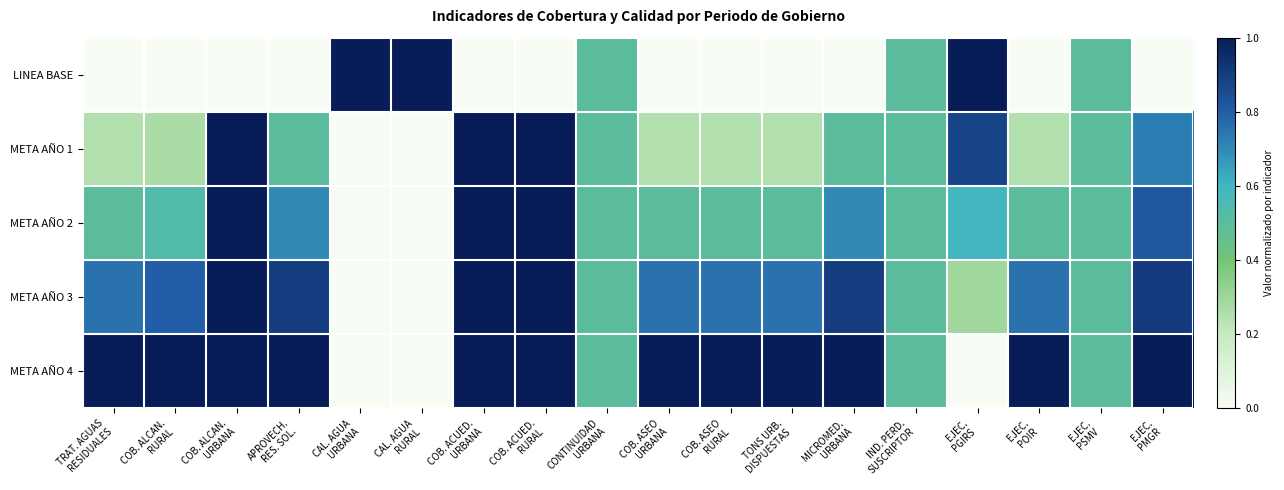

Reading left to right, extract all data points from this chart.

LINEA BASE: TRAT. AGUAS
RESIDUALES=0.0	COB. ALCAN.
RURAL=0.0	COB. ALCAN.
URBANA=0.0	APROVECH.
RES. SOL.=0.0	CAL. AGUA
URBANA=1.0	CAL. AGUA
RURAL=1.0	COB. ACUED.
URBANA=0.0	COB. ACUED.
RURAL=0.0	CONTINUIDAD
URBANA=0.5	COB. ASEO
URBANA=0.0	COB. ASEO
RURAL=0.0	TONS URB.
DISPUESTAS=0.0	MICROMED.
URBANA=0.0	IND. PERD.
SUSCRIPTOR=0.5	EJEC.
PGIRS=1.0	EJEC.
POIR=0.0	EJEC.
PSMV=0.5	EJEC.
PMGR=0.0
META AÑO 1: TRAT. AGUAS
RESIDUALES=0.2	COB. ALCAN.
RURAL=0.3	COB. ALCAN.
URBANA=1.0	APROVECH.
RES. SOL.=0.5	CAL. AGUA
URBANA=0.0	CAL. AGUA
RURAL=0.0	COB. ACUED.
URBANA=1.0	COB. ACUED.
RURAL=1.0	CONTINUIDAD
URBANA=0.5	COB. ASEO
URBANA=0.2	COB. ASEO
RURAL=0.2	TONS URB.
DISPUESTAS=0.2	MICROMED.
URBANA=0.5	IND. PERD.
SUSCRIPTOR=0.5	EJEC.
PGIRS=0.9	EJEC.
POIR=0.2	EJEC.
PSMV=0.5	EJEC.
PMGR=0.7
META AÑO 2: TRAT. AGUAS
RESIDUALES=0.5	COB. ALCAN.
RURAL=0.5	COB. ALCAN.
URBANA=1.0	APROVECH.
RES. SOL.=0.7	CAL. AGUA
URBANA=0.0	CAL. AGUA
RURAL=0.0	COB. ACUED.
URBANA=1.0	COB. ACUED.
RURAL=1.0	CONTINUIDAD
URBANA=0.5	COB. ASEO
URBANA=0.5	COB. ASEO
RURAL=0.5	TONS URB.
DISPUESTAS=0.5	MICROMED.
URBANA=0.7	IND. PERD.
SUSCRIPTOR=0.5	EJEC.
PGIRS=0.6	EJEC.
POIR=0.5	EJEC.
PSMV=0.5	EJEC.
PMGR=0.8
META AÑO 3: TRAT. AGUAS
RESIDUALES=0.8	COB. ALCAN.
RURAL=0.8	COB. ALCAN.
URBANA=1.0	APROVECH.
RES. SOL.=0.9	CAL. AGUA
URBANA=0.0	CAL. AGUA
RURAL=0.0	COB. ACUED.
URBANA=1.0	COB. ACUED.
RURAL=1.0	CONTINUIDAD
URBANA=0.5	COB. ASEO
URBANA=0.8	COB. ASEO
RURAL=0.8	TONS URB.
DISPUESTAS=0.8	MICROMED.
URBANA=0.9	IND. PERD.
SUSCRIPTOR=0.5	EJEC.
PGIRS=0.3	EJEC.
POIR=0.8	EJEC.
PSMV=0.5	EJEC.
PMGR=0.9
META AÑO 4: TRAT. AGUAS
RESIDUALES=1.0	COB. ALCAN.
RURAL=1.0	COB. ALCAN.
URBANA=1.0	APROVECH.
RES. SOL.=1.0	CAL. AGUA
URBANA=0.0	CAL. AGUA
RURAL=0.0	COB. ACUED.
URBANA=1.0	COB. ACUED.
RURAL=1.0	CONTINUIDAD
URBANA=0.5	COB. ASEO
URBANA=1.0	COB. ASEO
RURAL=1.0	TONS URB.
DISPUESTAS=1.0	MICROMED.
URBANA=1.0	IND. PERD.
SUSCRIPTOR=0.5	EJEC.
PGIRS=0.0	EJEC.
POIR=1.0	EJEC.
PSMV=0.5	EJEC.
PMGR=1.0